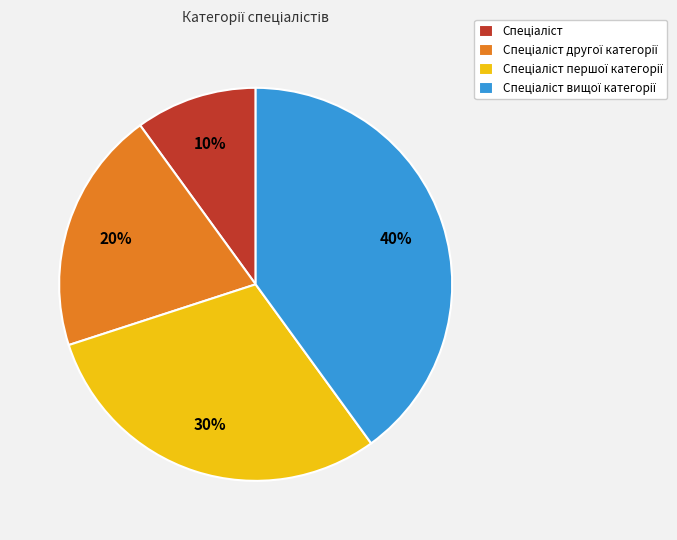

To the nearest percent, what is the difference between the largest and smallest slice percentages?

30%